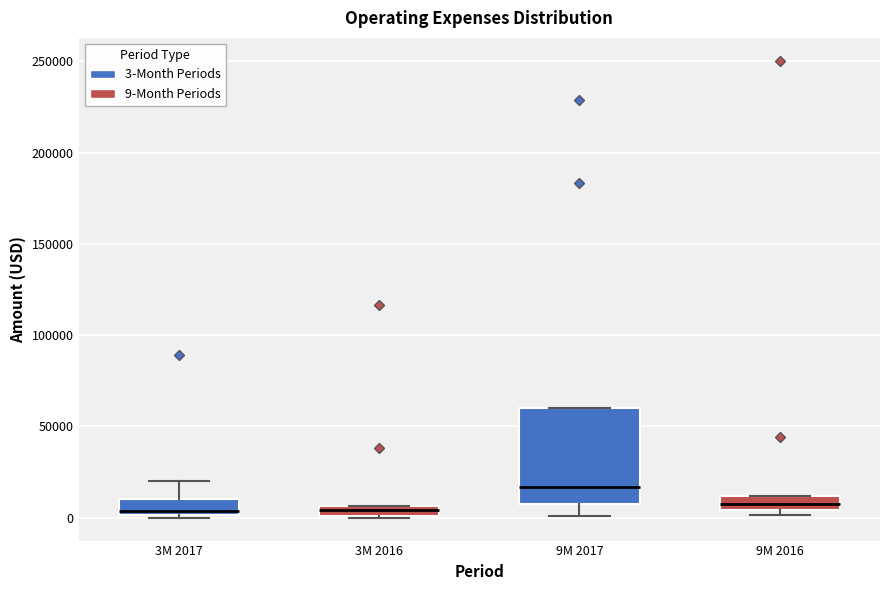

Which box is the tallest, from its lower edge to its upper edge?

9M 2017